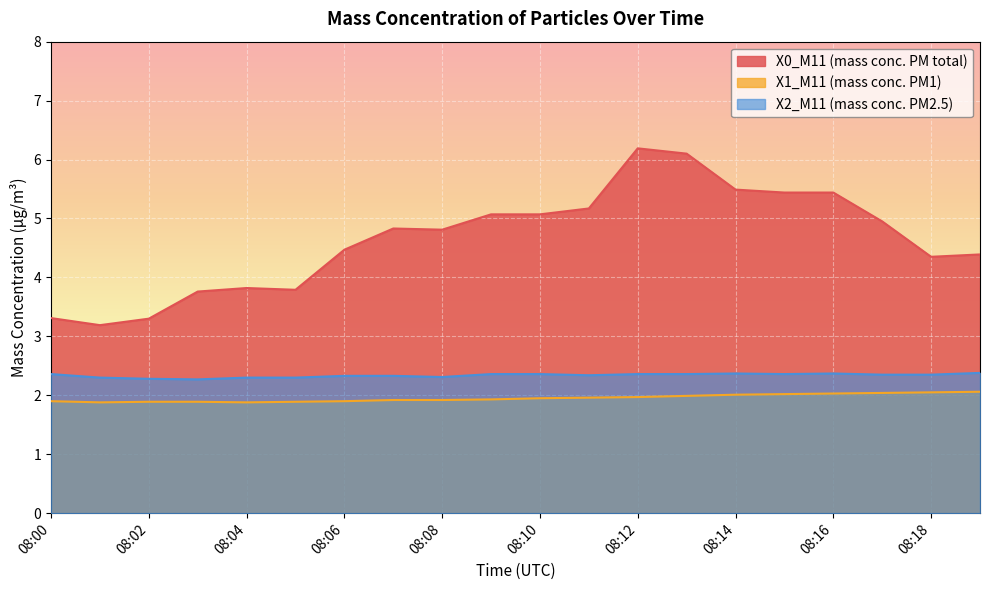

What is the highest value of the X1_M11 (mass conc. PM1) series?

2.1